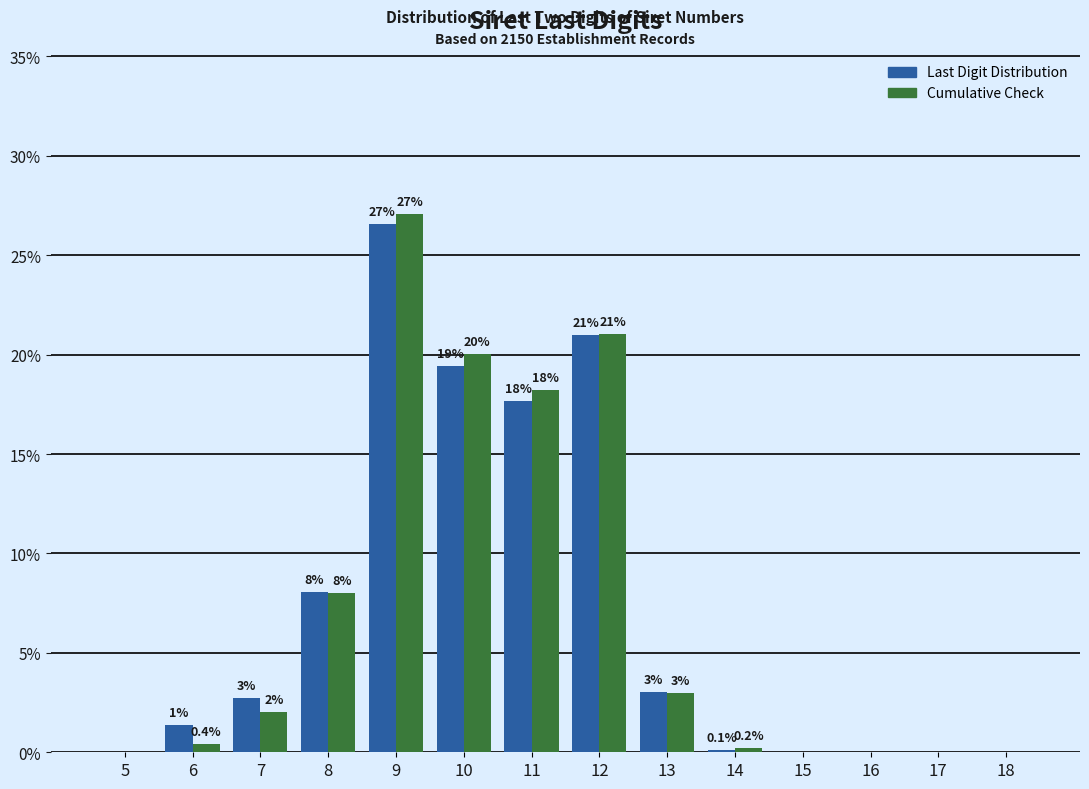

What is the sum of all Last Digit Distribution values?

100.0